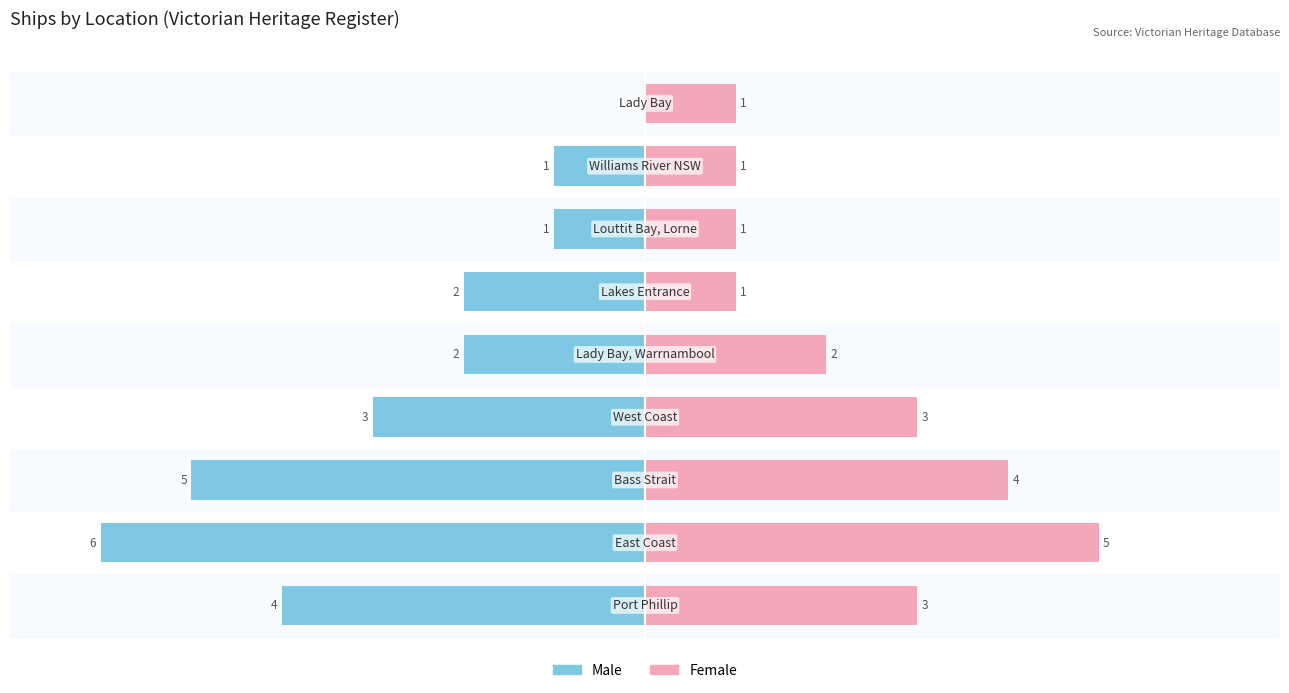

How many data points in Male are above -2?

3